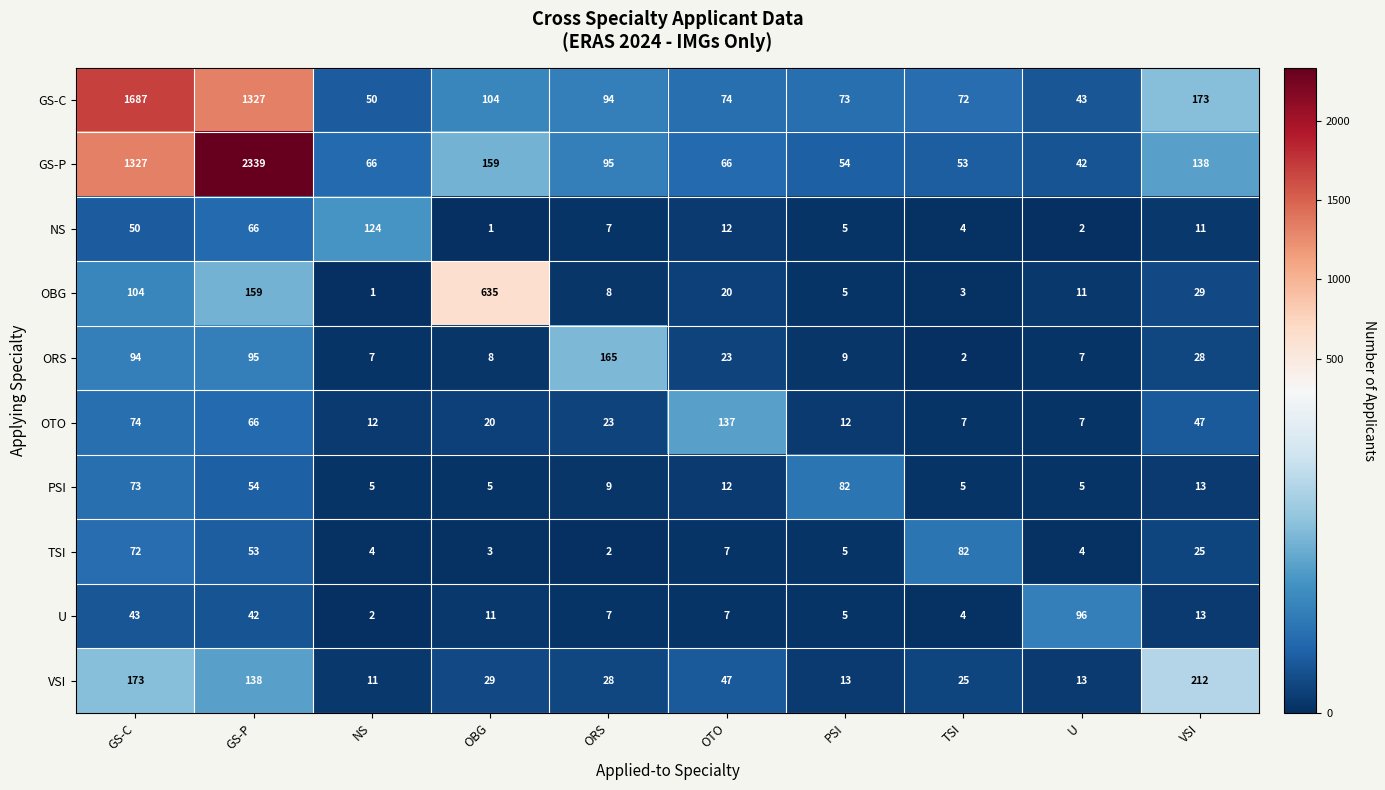

What is the difference between the second highest and minimum values in the TSI series?

70